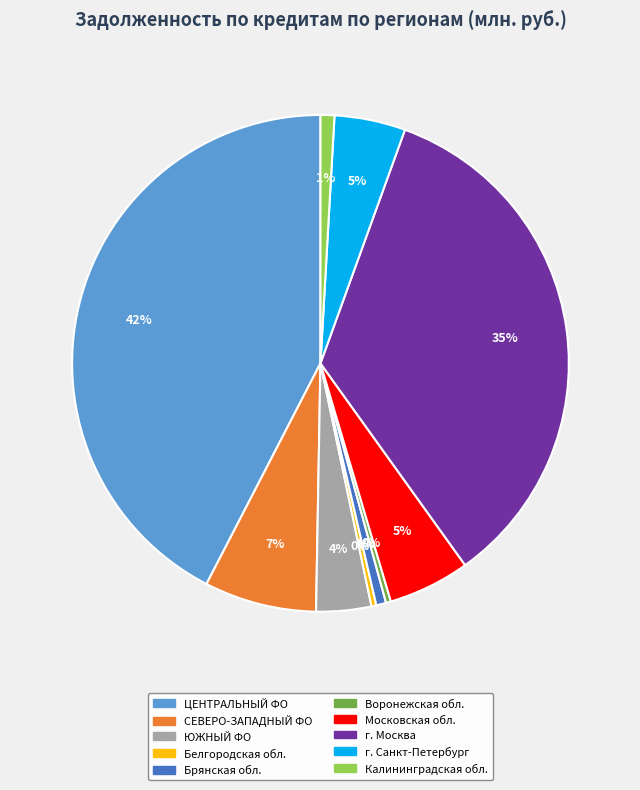

To the nearest percent, what is the difference between the largest and smallest slice percentages?

42%